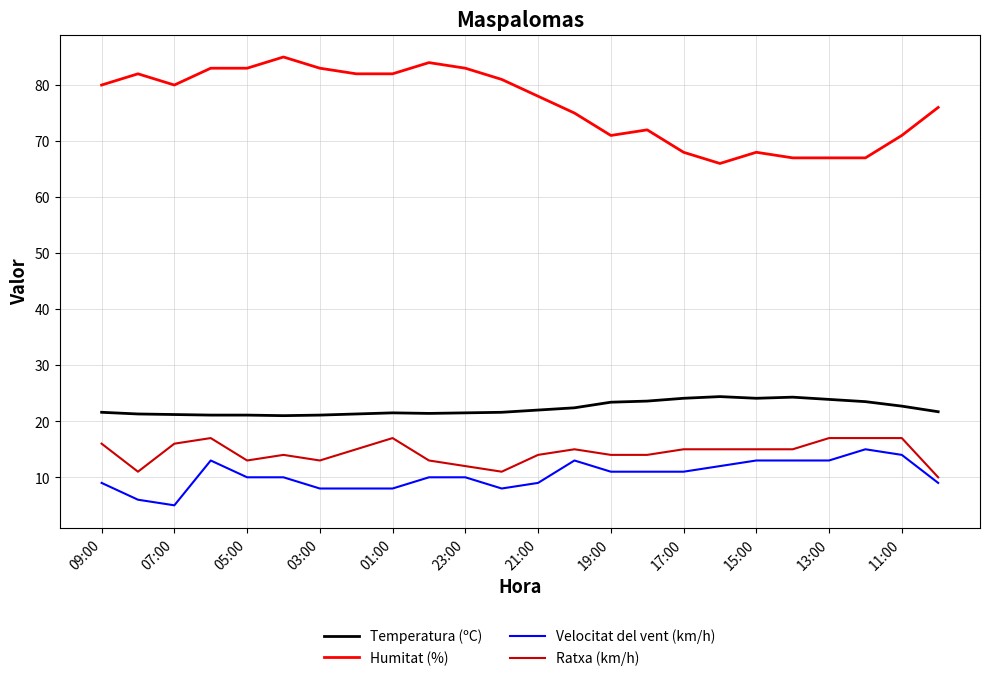

Which series has the largest total across all categories?

Humitat (%)